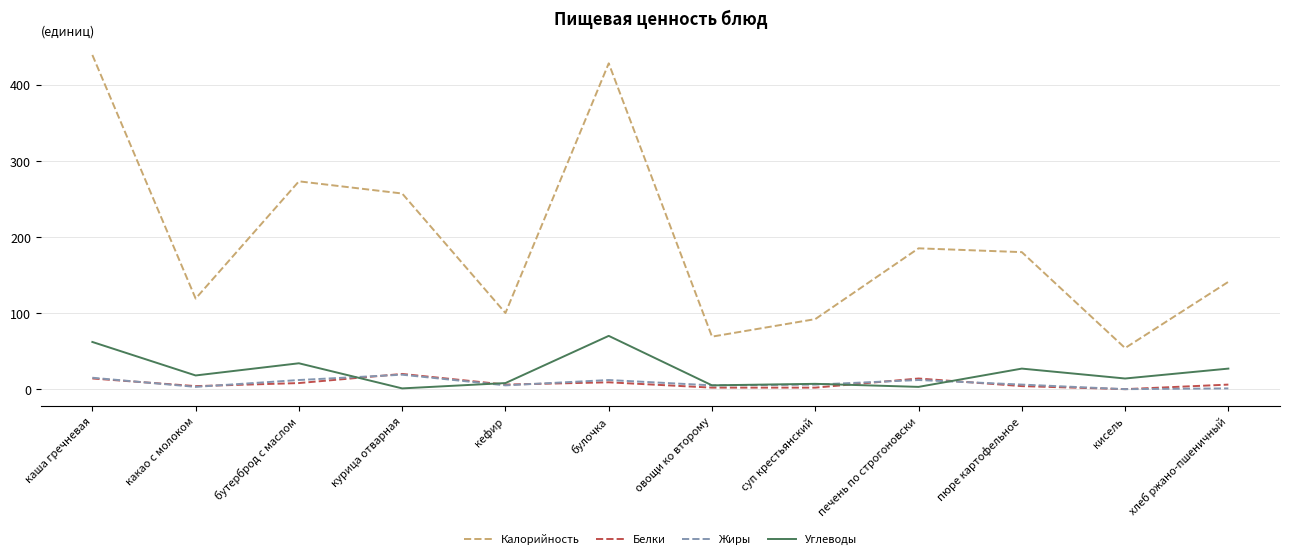

True or false: Жиры and Калорийность intersect in this chart.

False